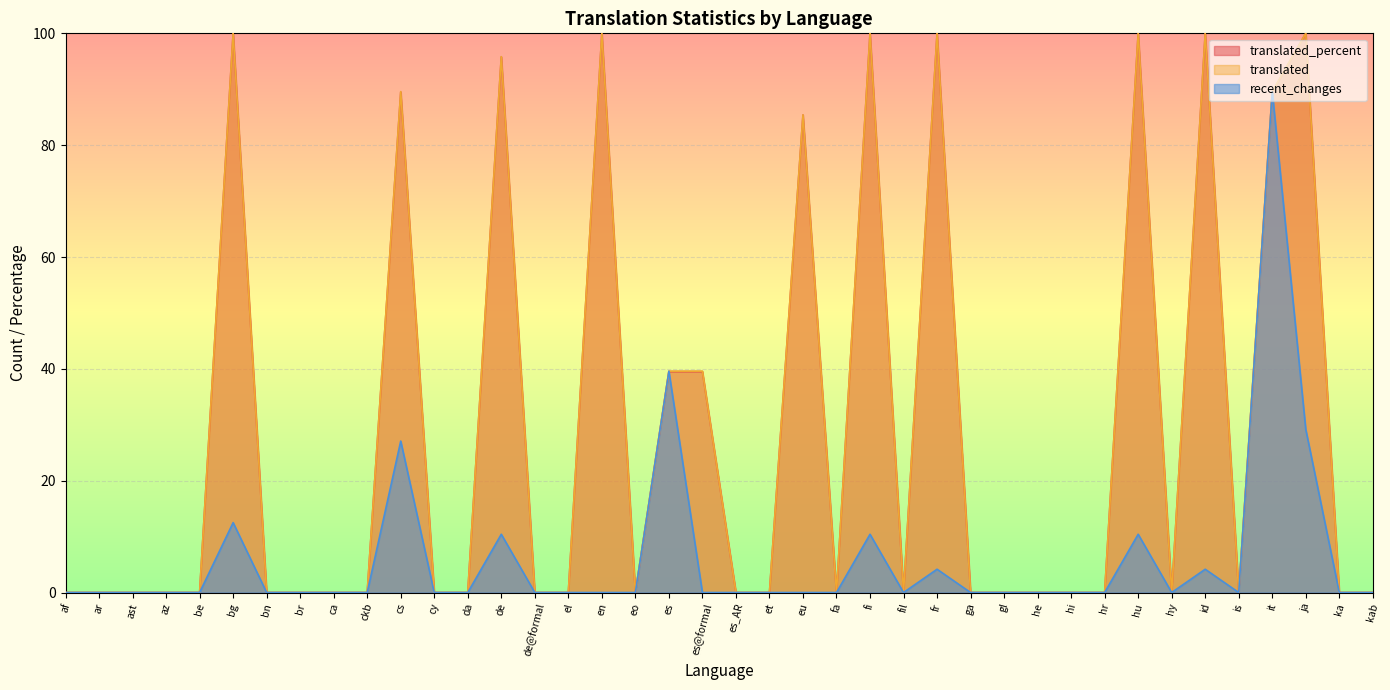

At which category is the sum across all series the highest?

it